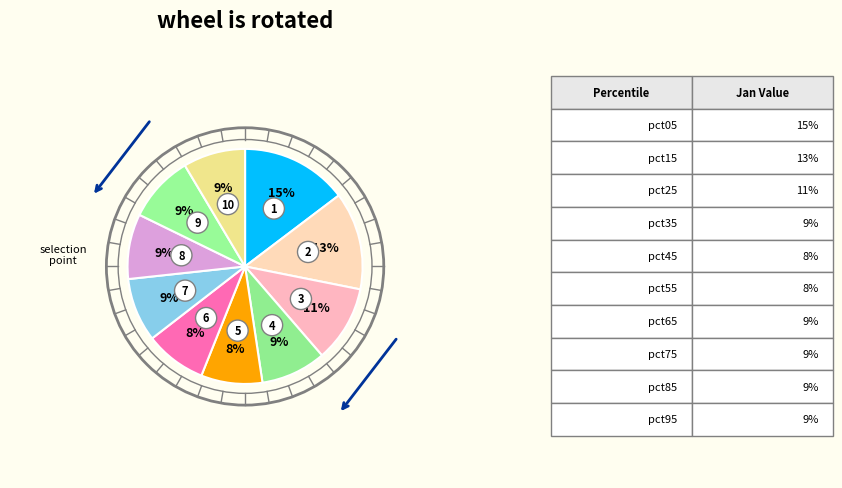

What is the largest slice in the pie chart?

pct05